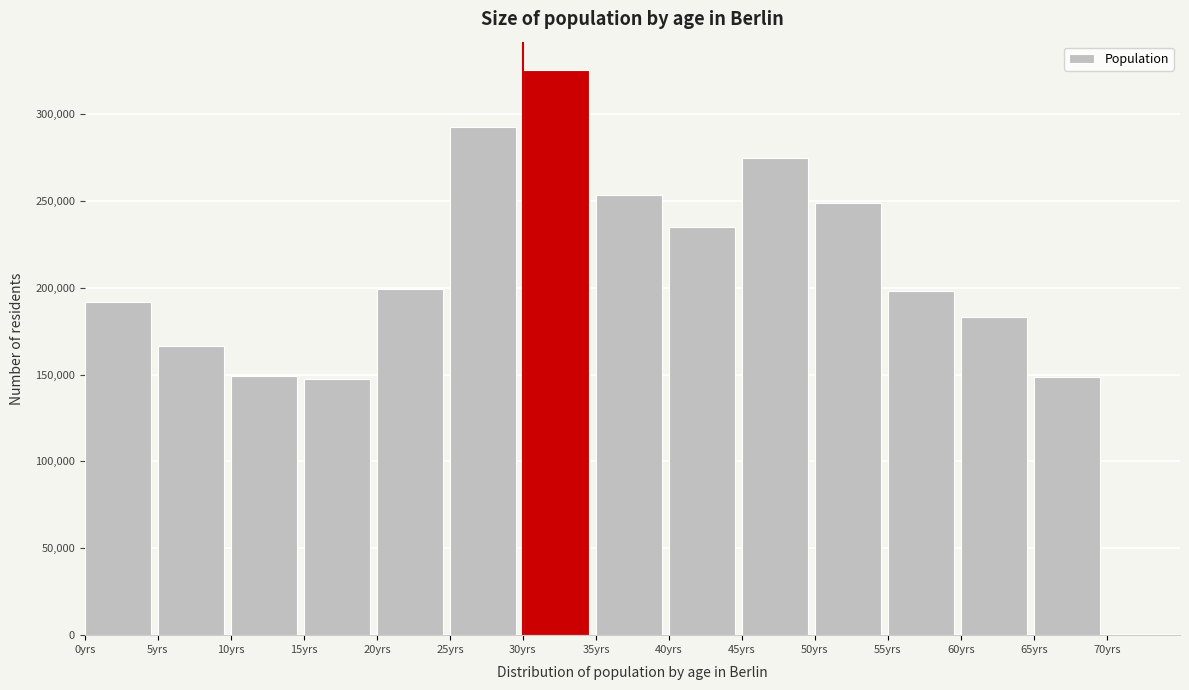

What is the smallest value displayed?

147352